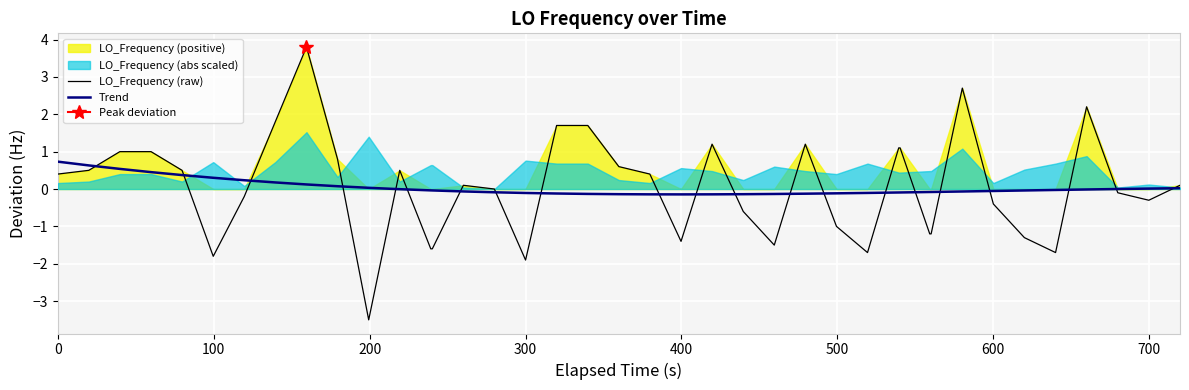

What is the lowest value of the LO_Frequency (raw) series?

-3.5